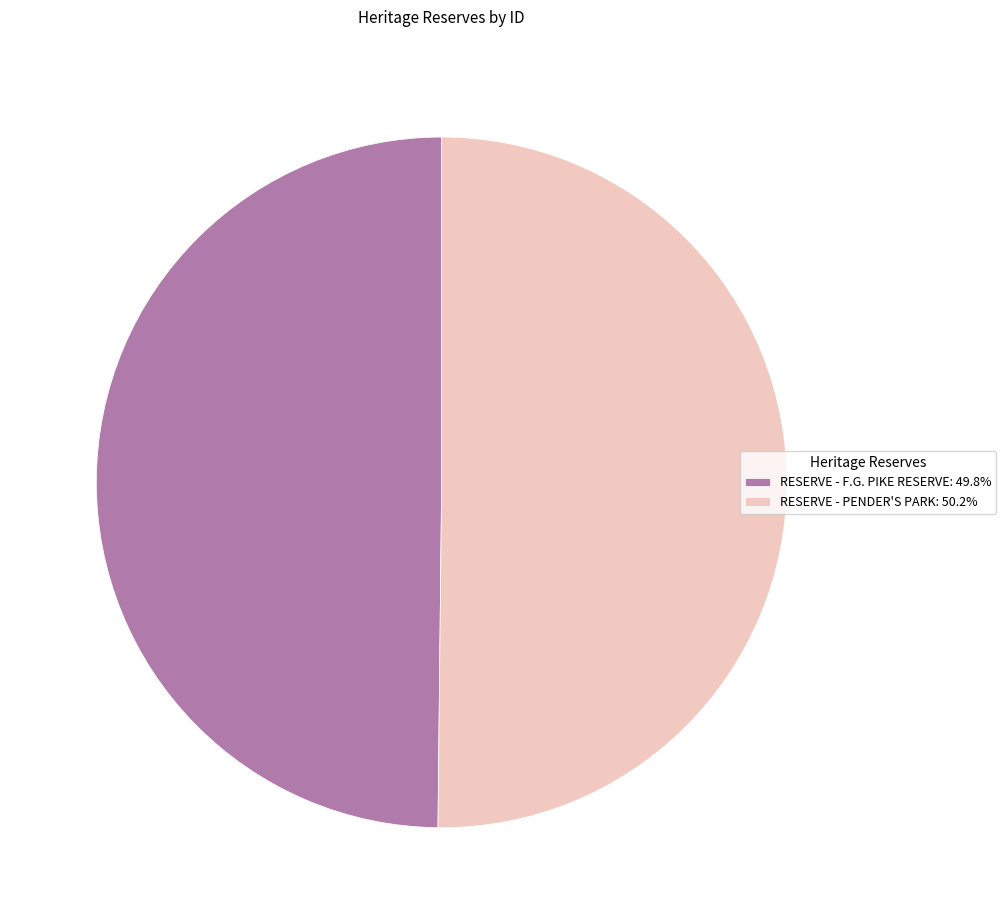

Do RESERVE - PENDER'S PARK: 50.2% and RESERVE - F.G. PIKE RESERVE: 49.8% together represent more than half of the pie?

Yes